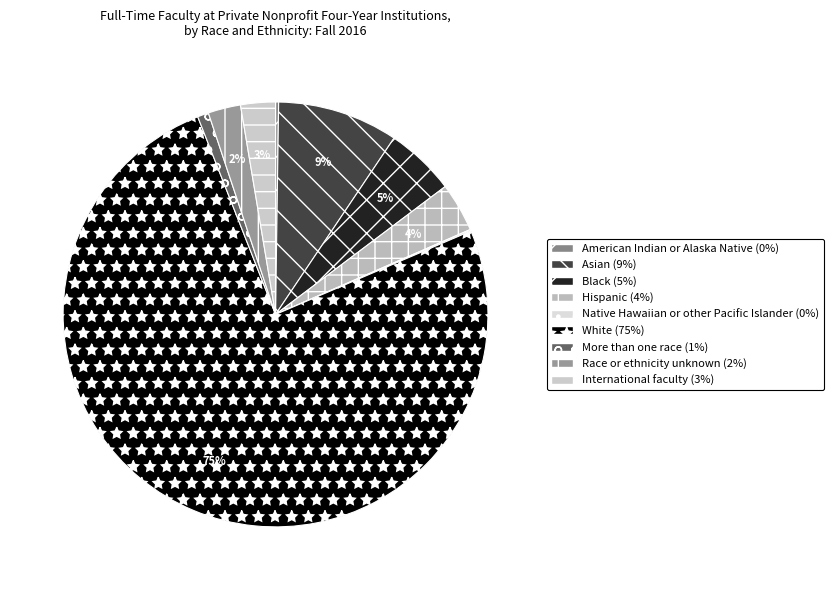

Is the sum of Hispanic and More than one race greater than half?

No